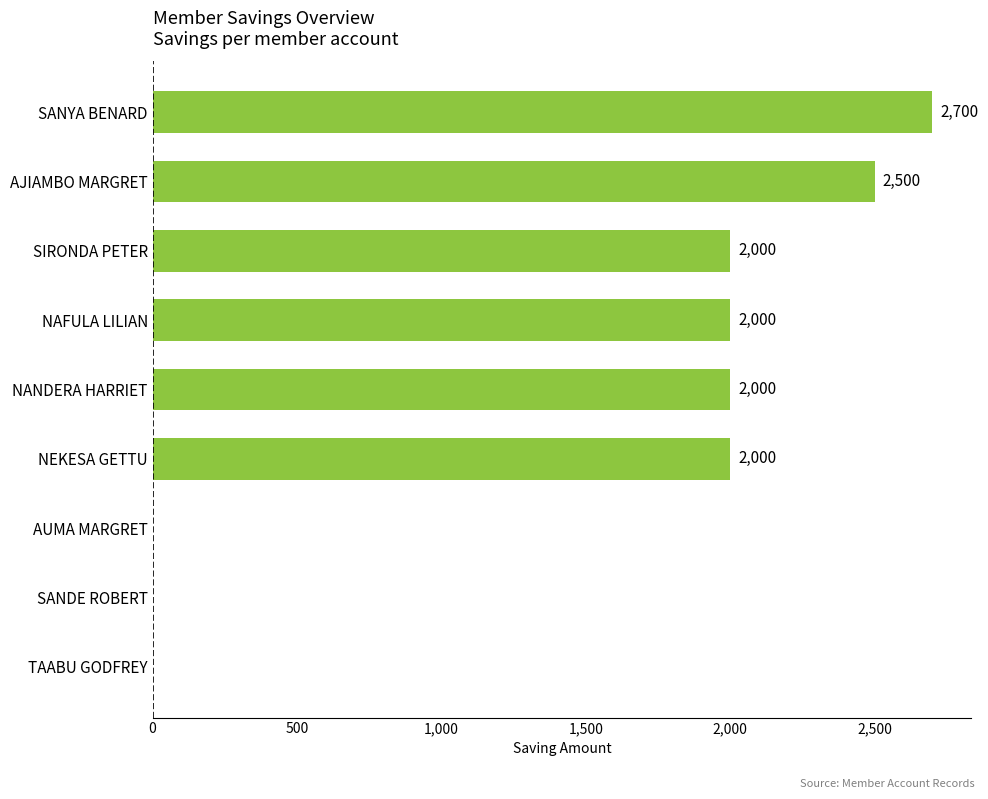

Which category has the highest value across all series?

SANYA BENARD